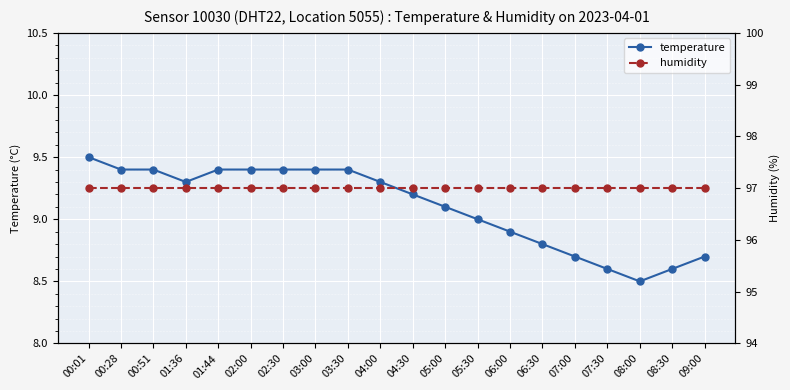

True or false: humidity and temperature intersect in this chart.

False